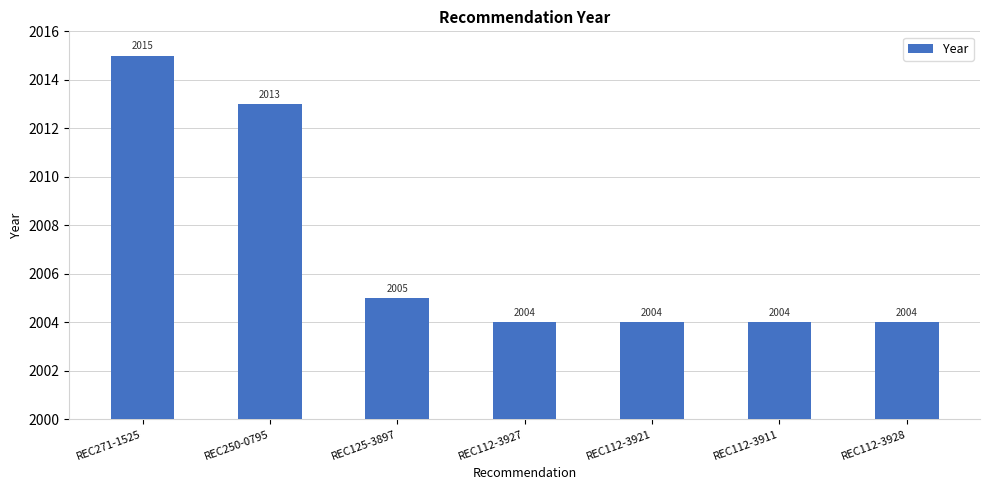

What is the greatest value displayed?

2015